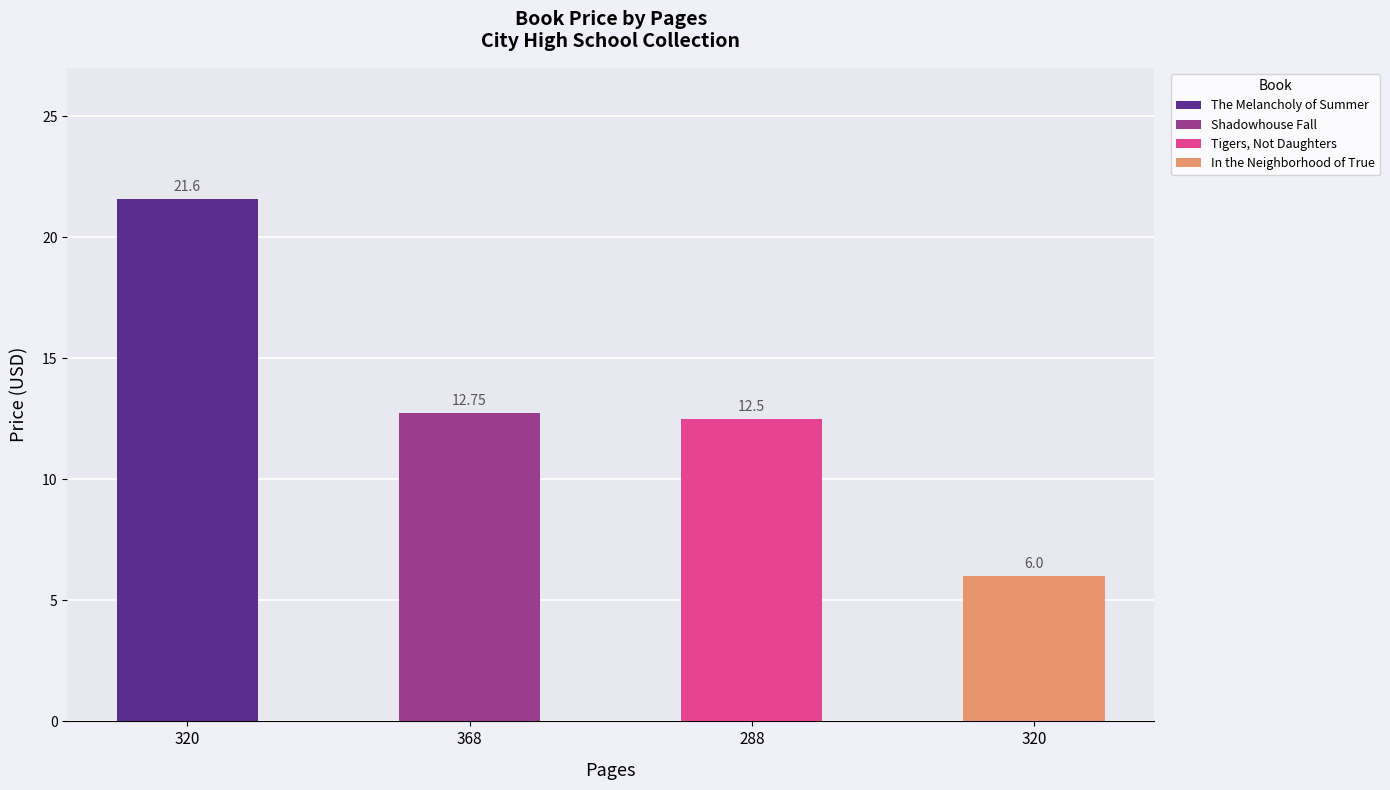

How many data points does each series have?

4